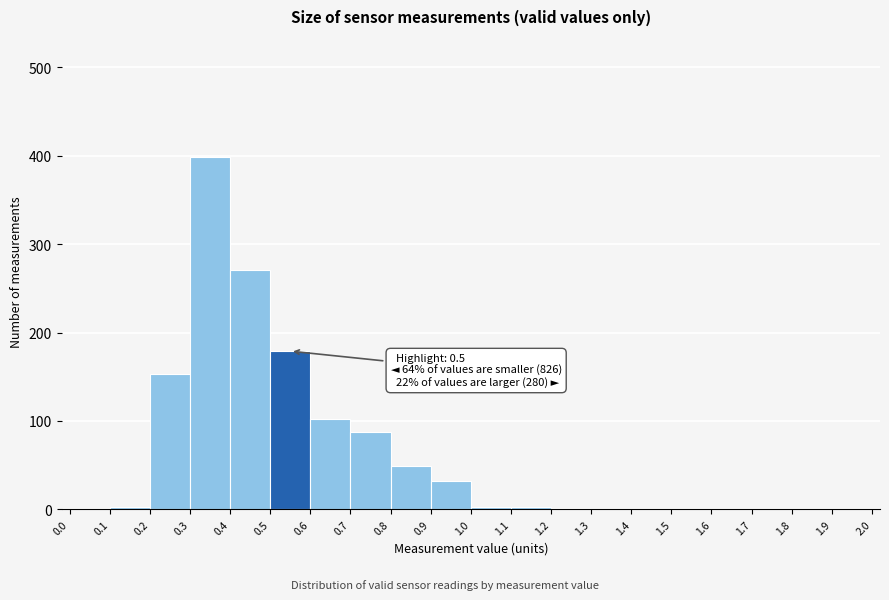

Which range on the x-axis has the tallest bar?

0.3 to 0.4